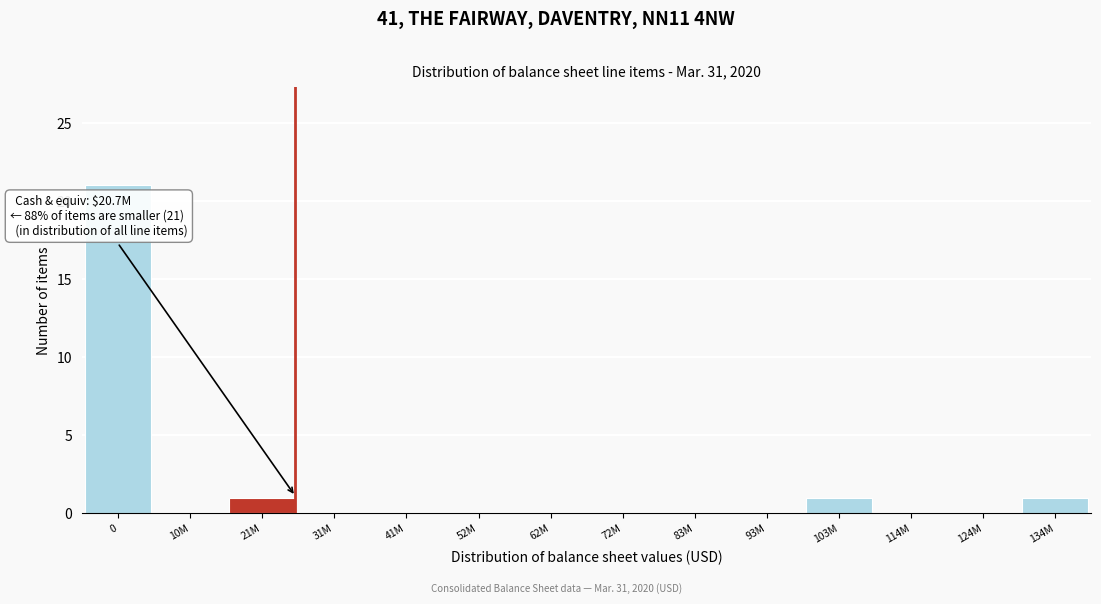

Reading left to right, transcribe all the data shown in this chart.

0=21	10M=0	21M=1	31M=0	41M=0	52M=0	62M=0	72M=0	83M=0	93M=0	103M=1	114M=0	124M=0	134M=1